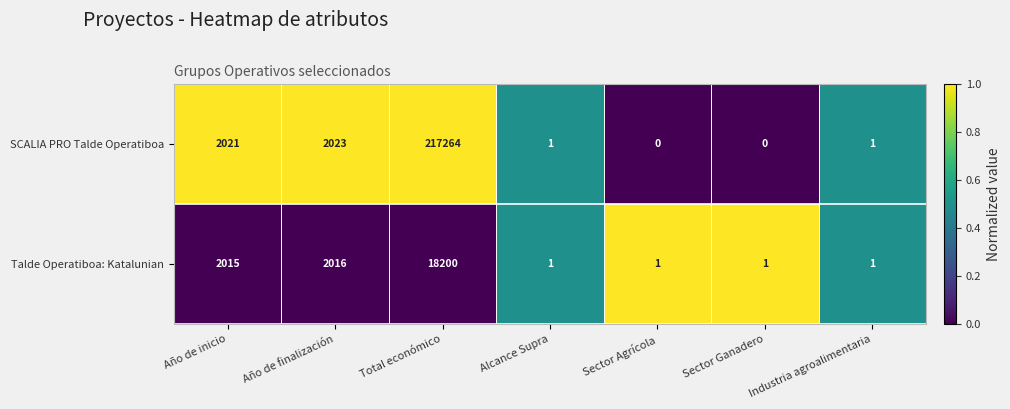

The value of Talde Operatiboa: Katalunian at Sector Ganadero is 2. True or false?

False